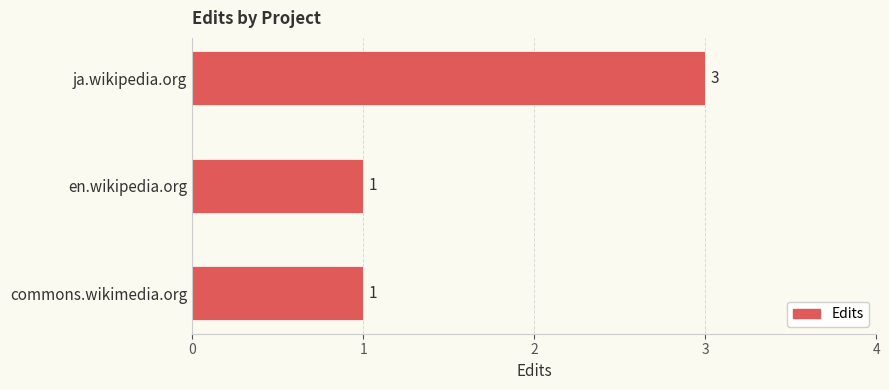

Does the chart contain stacked bars?

No